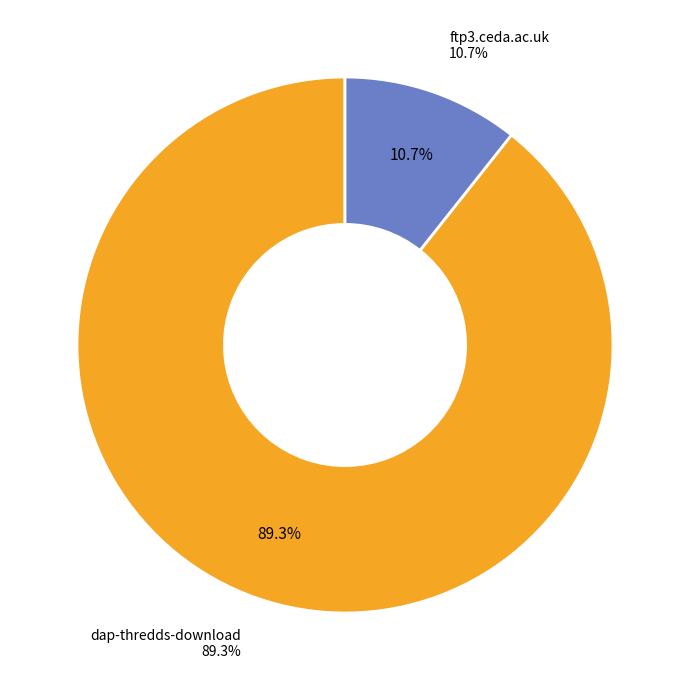

What is the ratio of the value at ftp3.ceda.ac.uk to the value at dap-thredds-download?

0.1